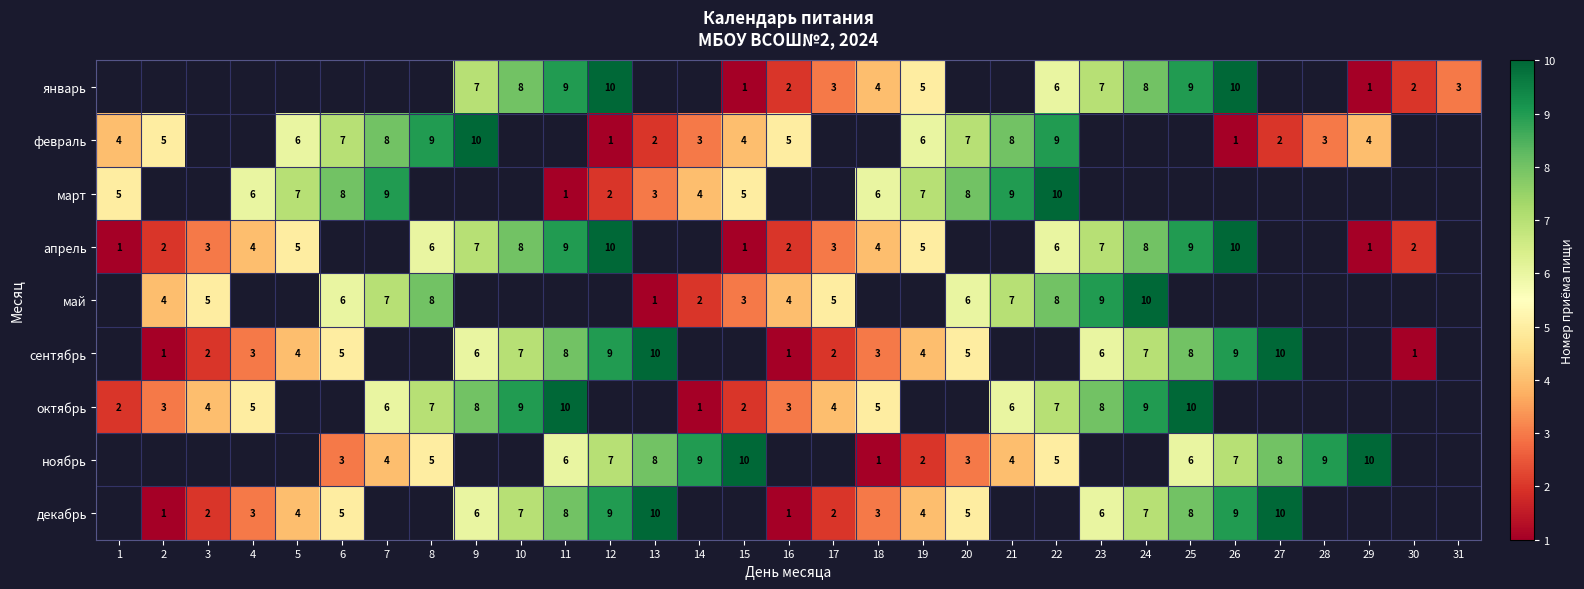

Between 26 and 27, which is larger?

27